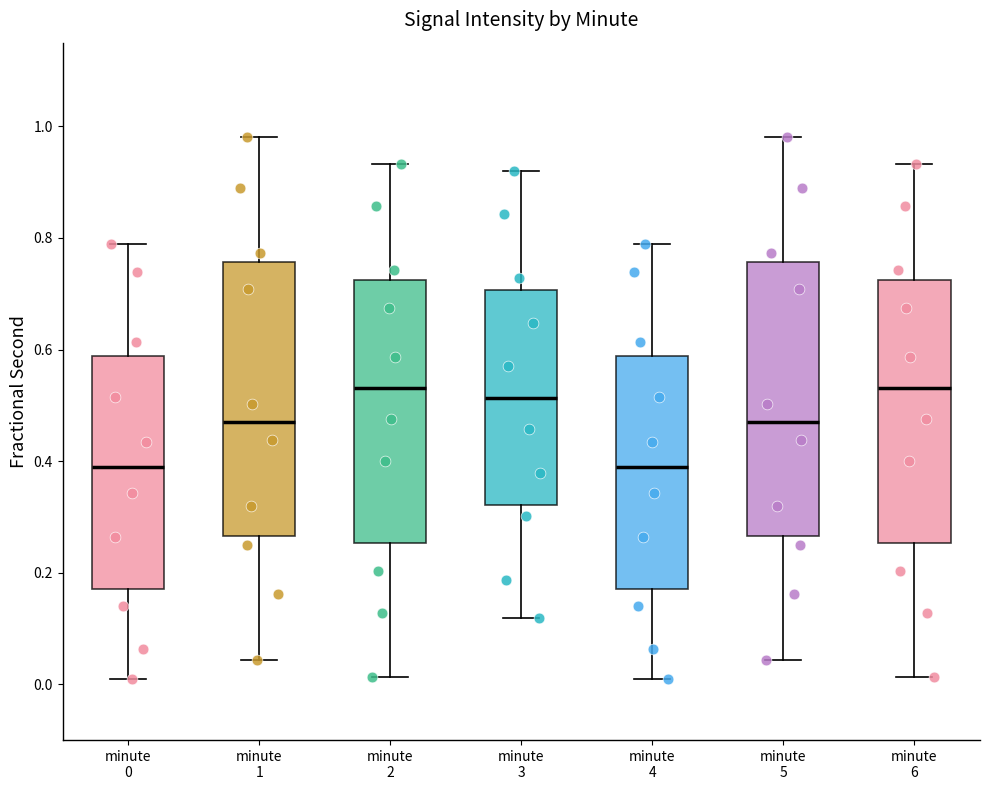

Reading left to right, read every box against the y-axis: the position of its median line, the range the box covers, and the ends of its whiskers. The values are not printed on the chart, so give them approximately, as read against the axis.

minute 0: median 0.38, box 0.18 to 0.58, whiskers 0.00 to 0.78
minute 1: median 0.48, box 0.26 to 0.76, whiskers 0.04 to 0.98
minute 2: median 0.54, box 0.26 to 0.72, whiskers 0.02 to 0.94
minute 3: median 0.52, box 0.32 to 0.70, whiskers 0.12 to 0.92
minute 4: median 0.38, box 0.18 to 0.58, whiskers 0.00 to 0.78
minute 5: median 0.48, box 0.26 to 0.76, whiskers 0.04 to 0.98
minute 6: median 0.54, box 0.26 to 0.72, whiskers 0.02 to 0.94